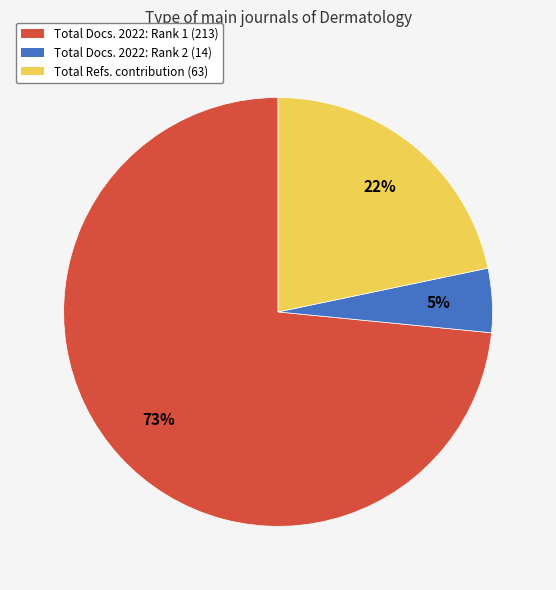

To the nearest percent, what is the average slice percentage?

33%